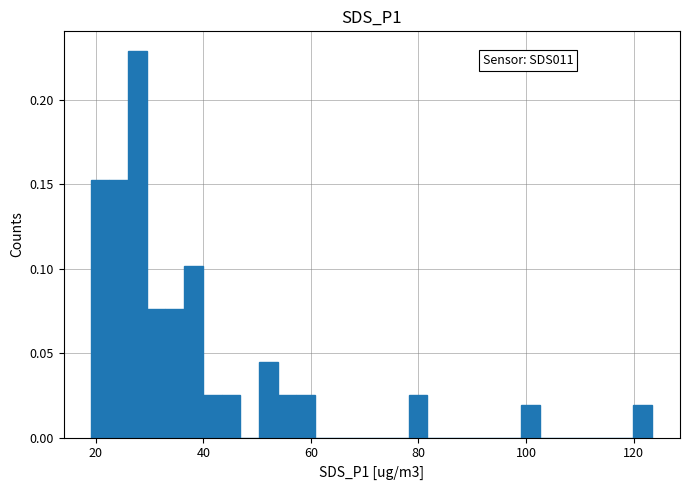

Read against the x-axis, roughly where is the centre of the tallest bar?

28